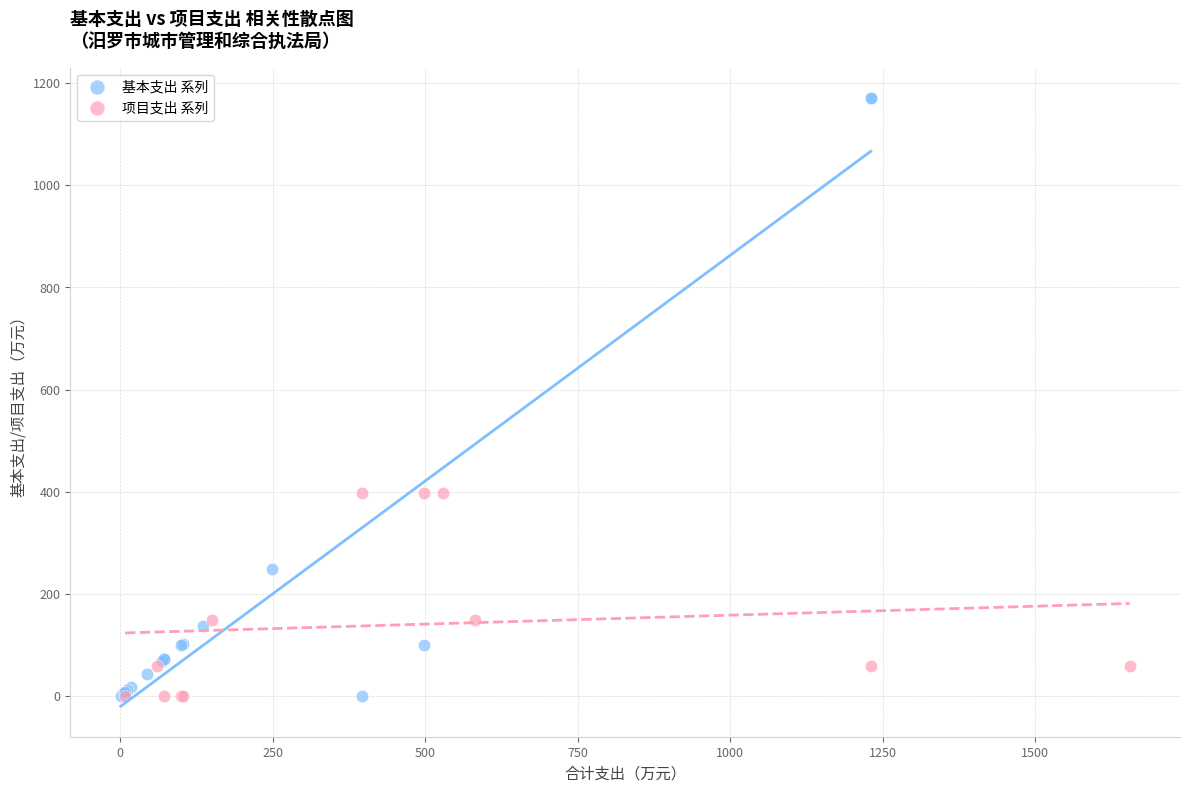

Which series contains the highest Y value?

基本支出 系列